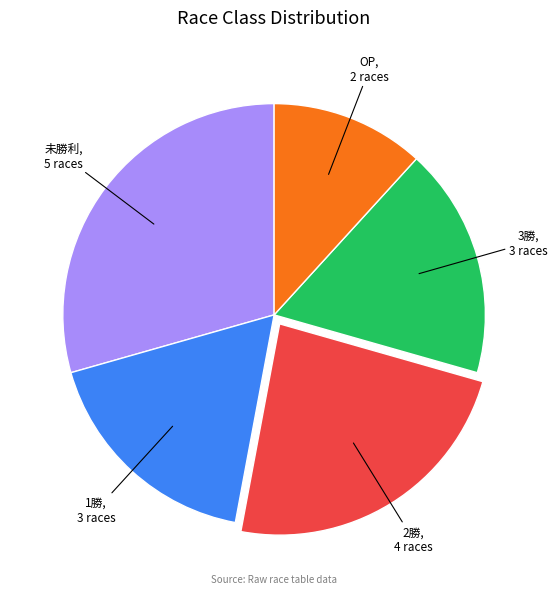

Is there a majority slice in this chart?

No